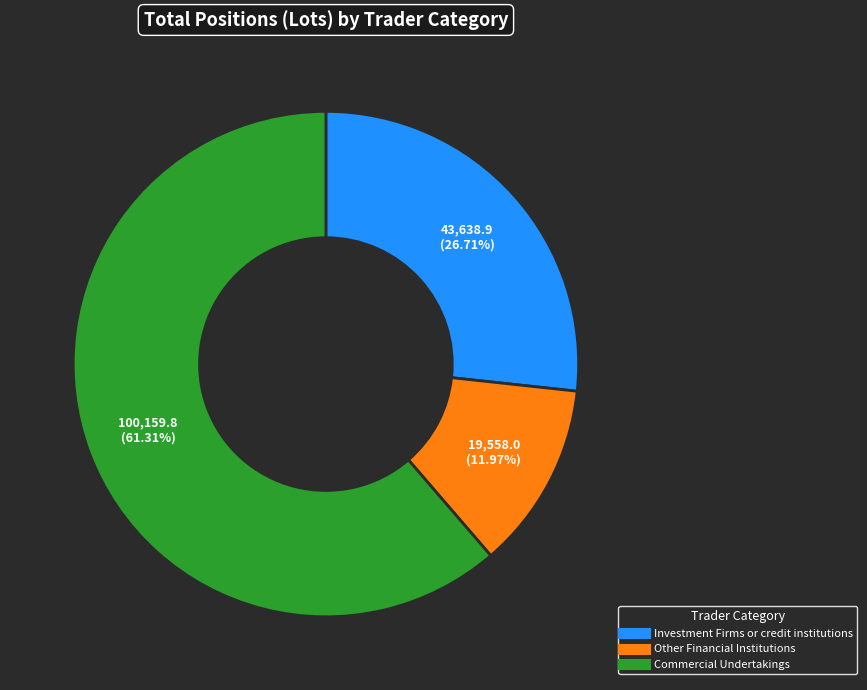

To the nearest percent, what is the difference between the largest and smallest slice percentages?

49%